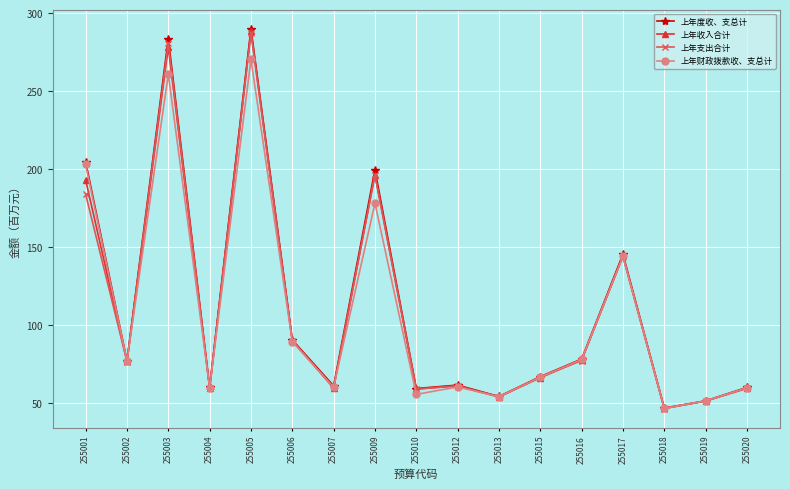

Where is the first local maximum for 上年支出合计?

255003